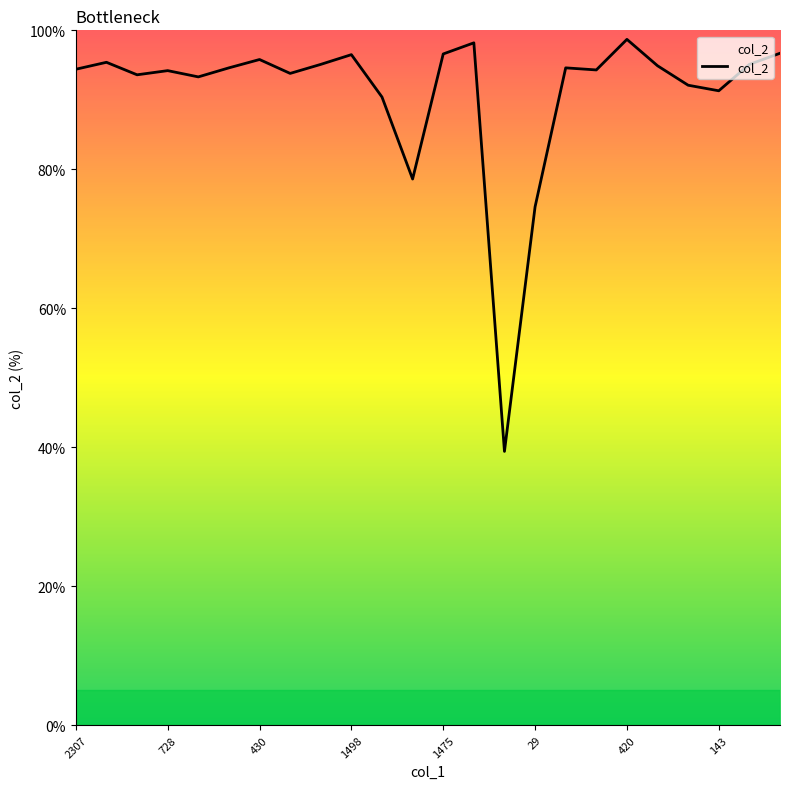

Count the number of data series in this chart.

1